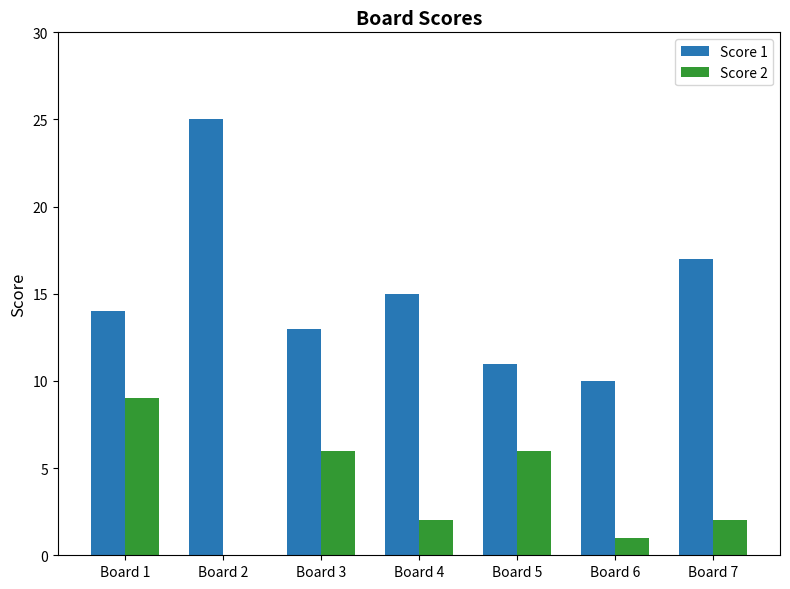

Which series has the largest range (max minus min)?

Score 1